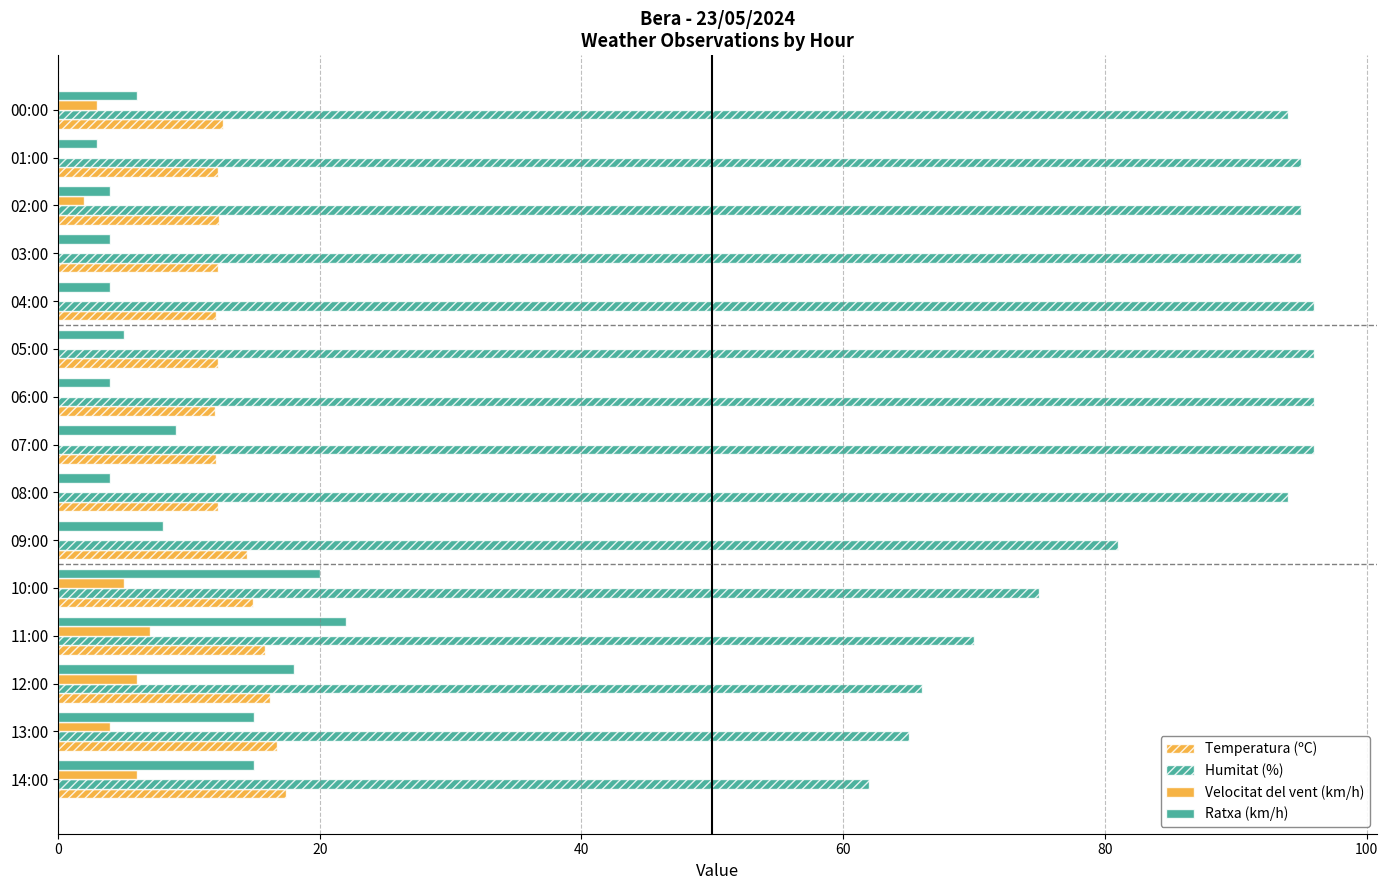

List the series in order of their peak value, highest first.

Humitat (%), Ratxa (km/h), Temperatura (ºC), Velocitat del vent (km/h)